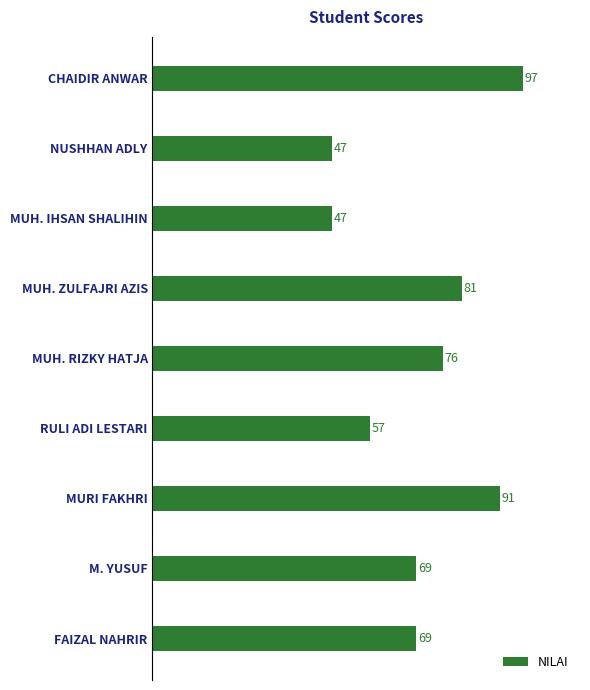

How many bars are there in total?

9